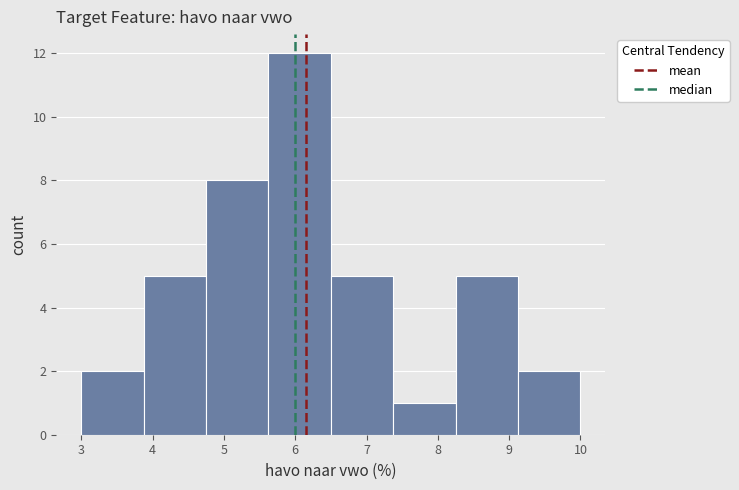

Which range on the x-axis has the tallest bar?

5.6 to 6.5